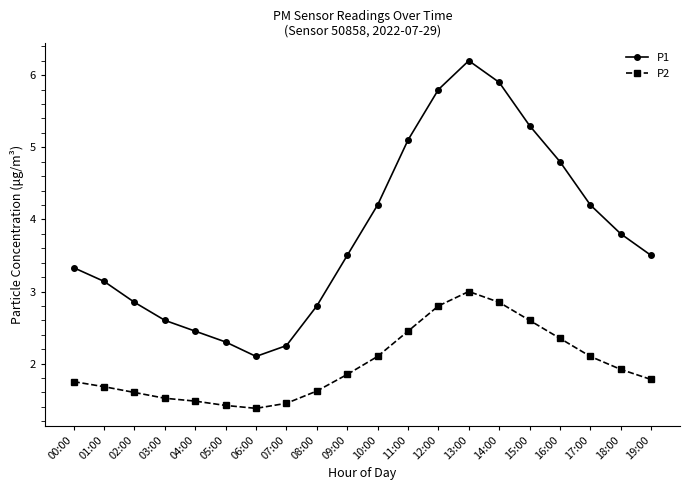

Which series has the largest total across all categories?

P1